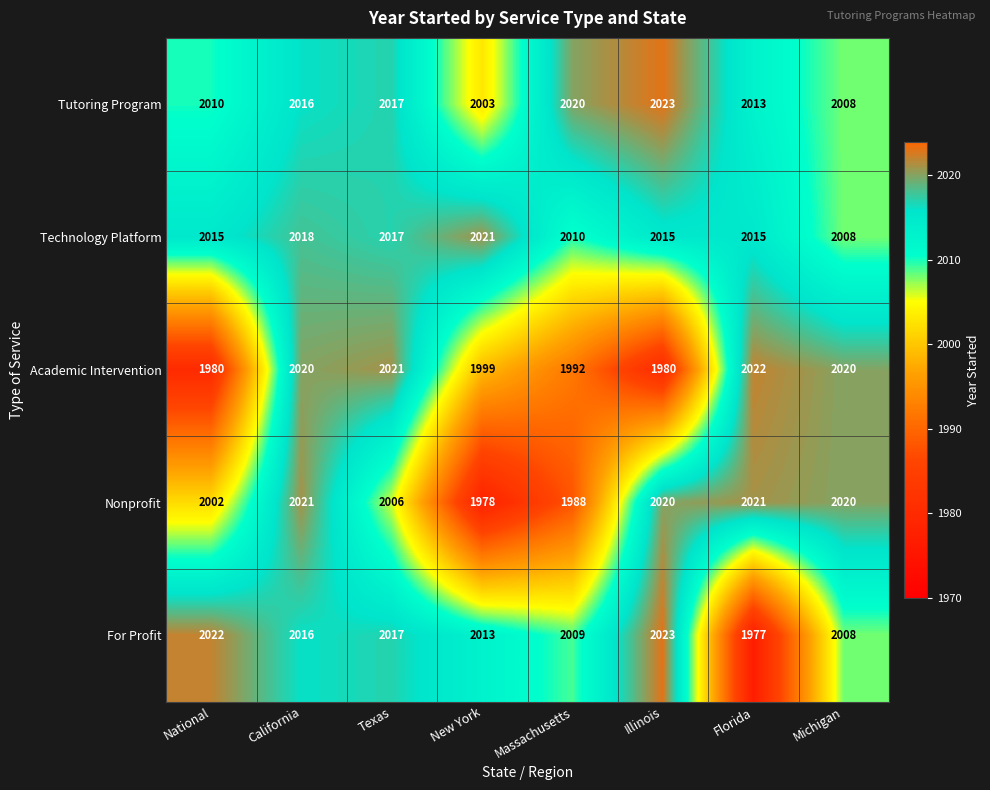

What is the greatest value displayed?

2023